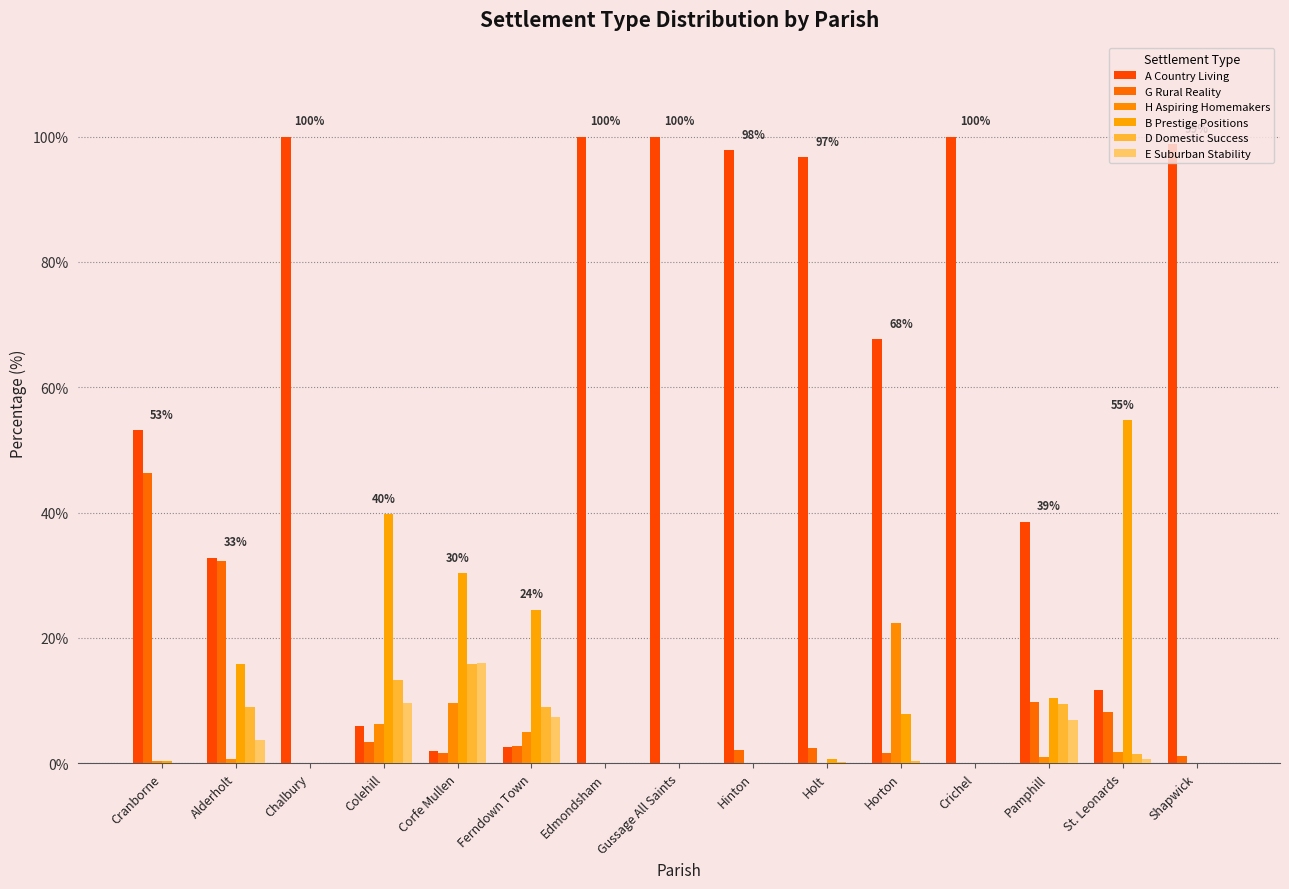

Are the bars grouped side by side (vs. stacked)?

Yes